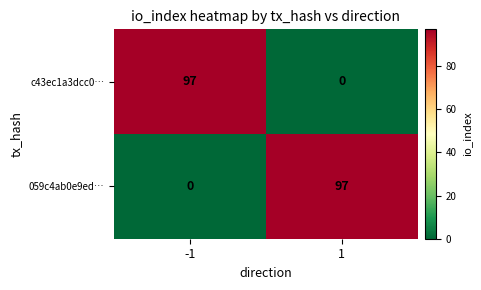

What is the maximum value shown in the chart?

97